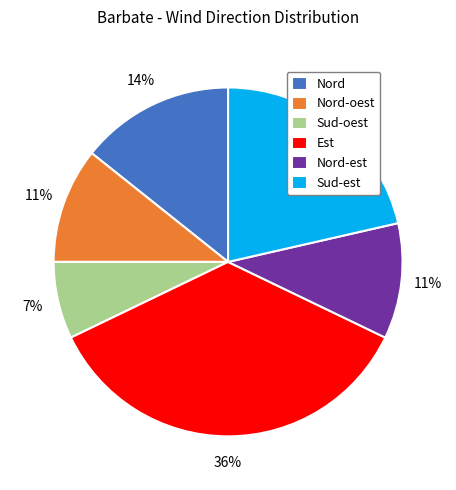

To the nearest percent, what portion does Sud-oest represent?

7%